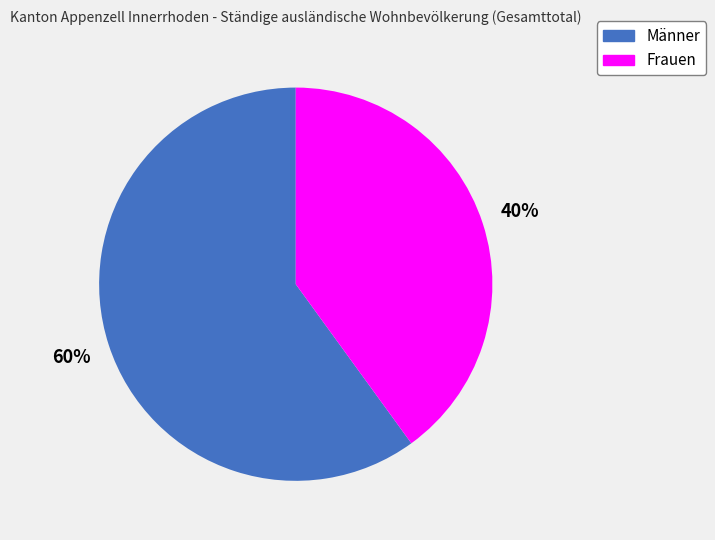

How many slices are in this pie chart?

2